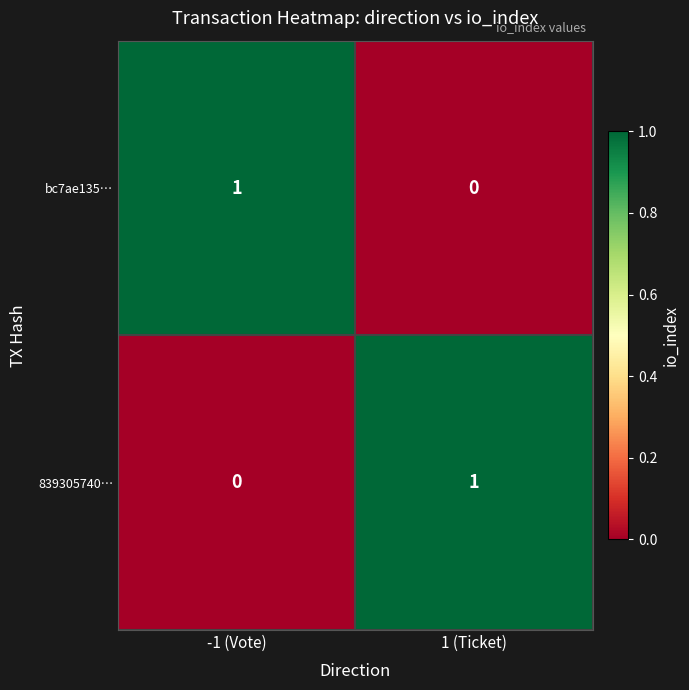

At which label is bc7ae135… closest to 0?

1 (Ticket)